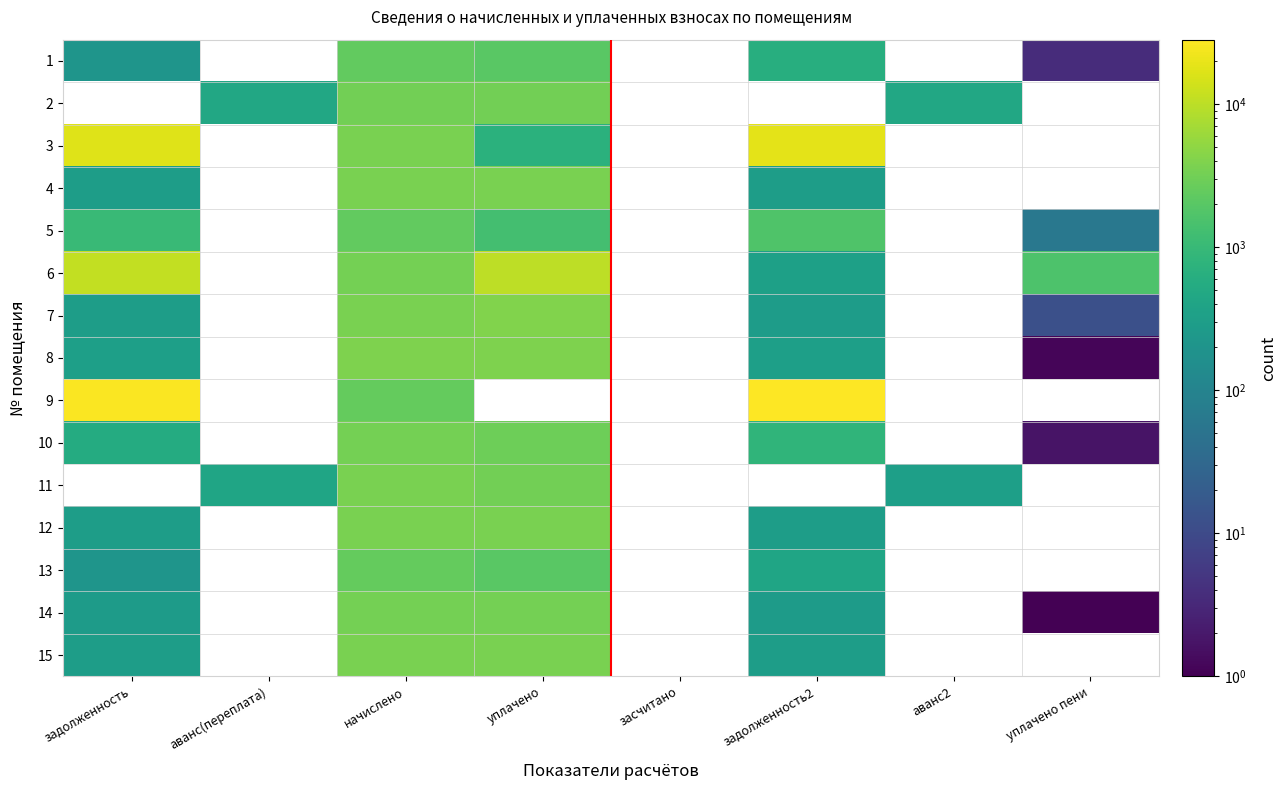

Which series has the widest spread of values?

9